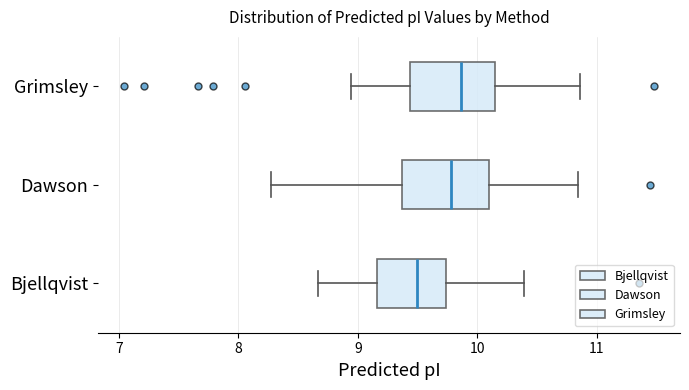

Reading bottom to top, transcribe this box plot: for each box, give where its median line is, the range the box spans, and where its two whiskers end, as read against the x-axis. The values are not printed on the chart, so give them approximately, as read against the axis.

Bjellqvist: median 9.5, box 9.2 to 9.7, whiskers 8.7 to 10.4
Dawson: median 9.8, box 9.4 to 10.1, whiskers 8.3 to 10.8
Grimsley: median 9.9, box 9.4 to 10.1, whiskers 8.9 to 10.9